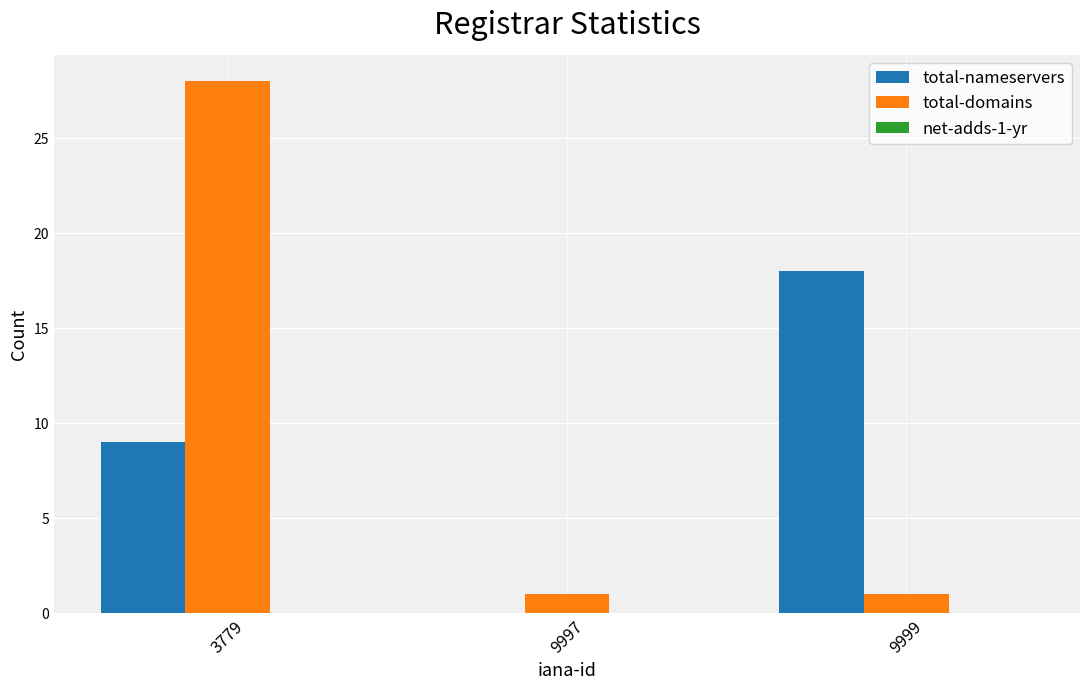

How many data points does each series have?

3